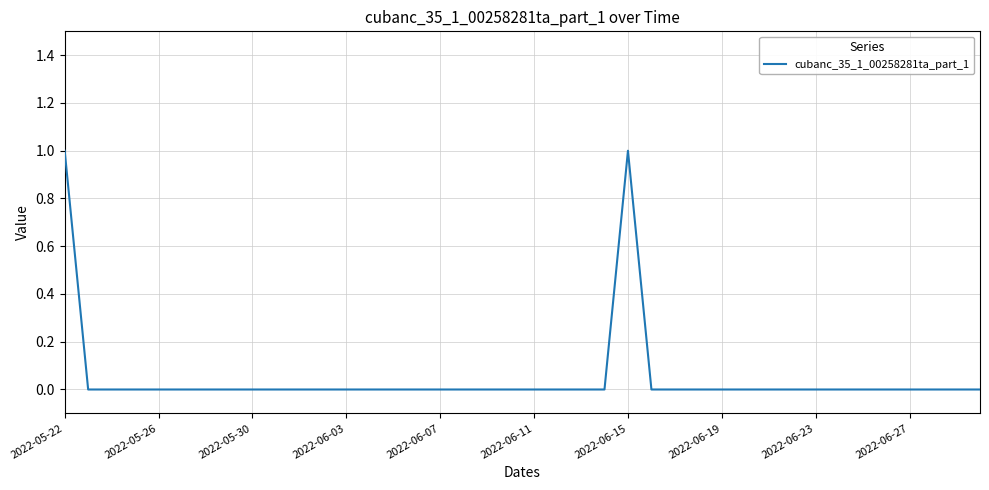

How many lines are shown in the chart?

1